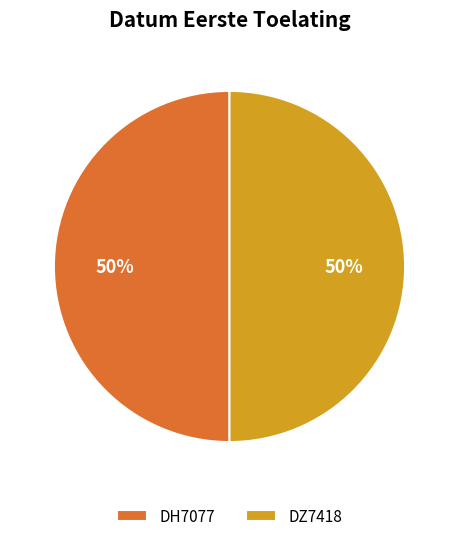

True or false: DZ7418 accounts for 35% of the total.

False